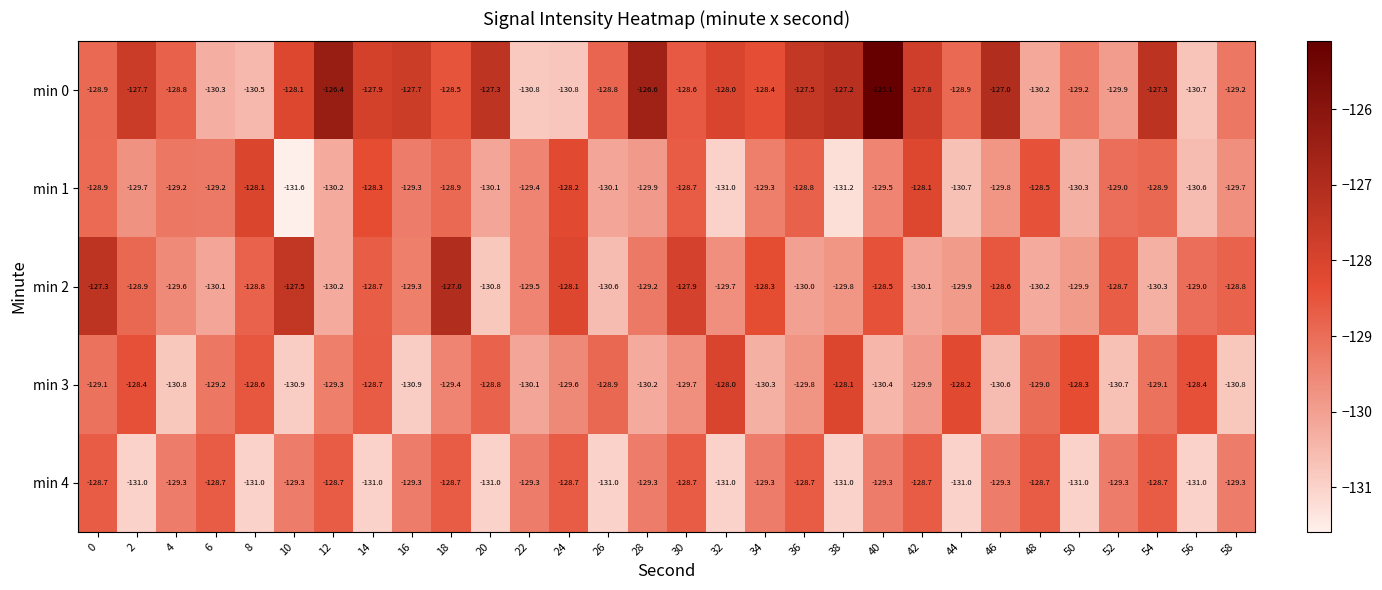

What is the difference between the maximum and second lowest values in the min 1 series?

3.1